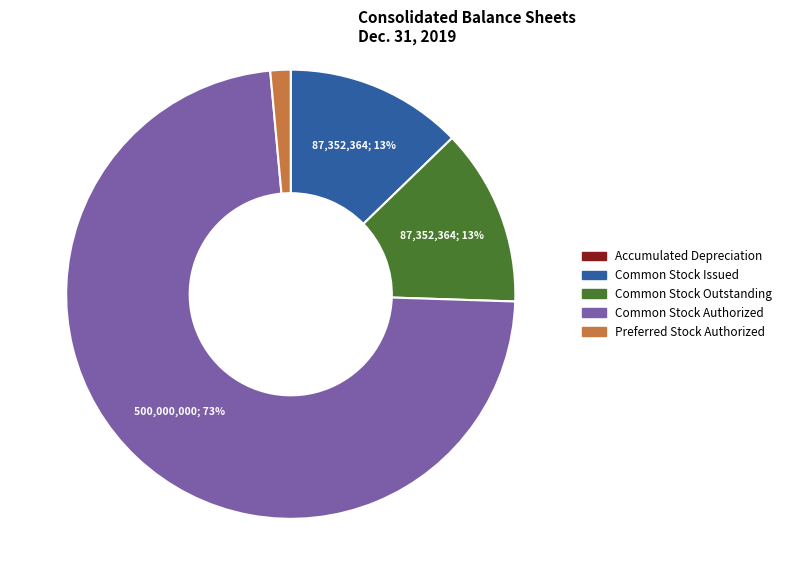

Is there any slice that represents more than half of the pie?

Yes